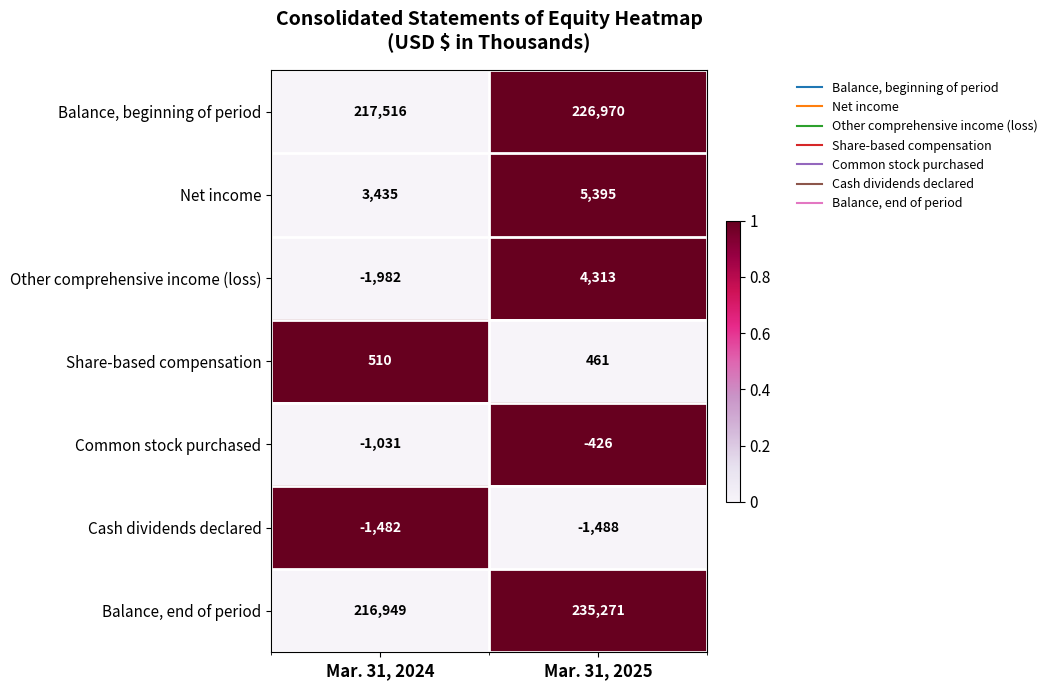

What is the difference between the maximum and minimum values in the Share-based compensation series?

49